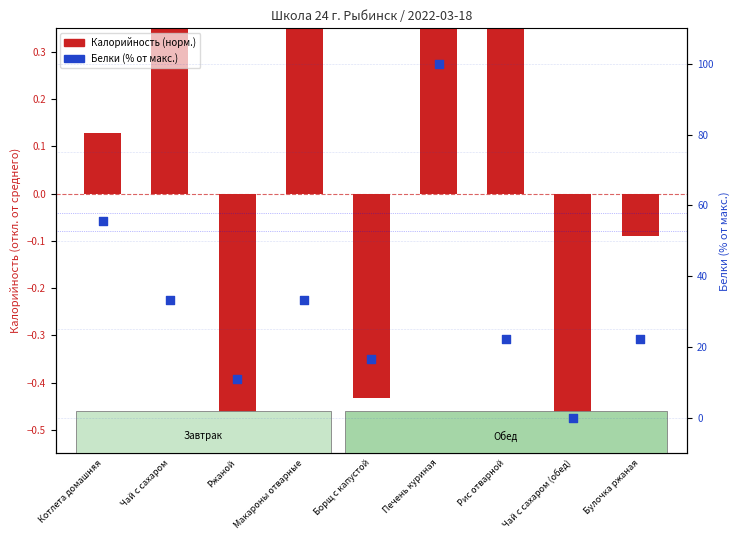

At which category is the sum across all series the highest?

Печень куриная